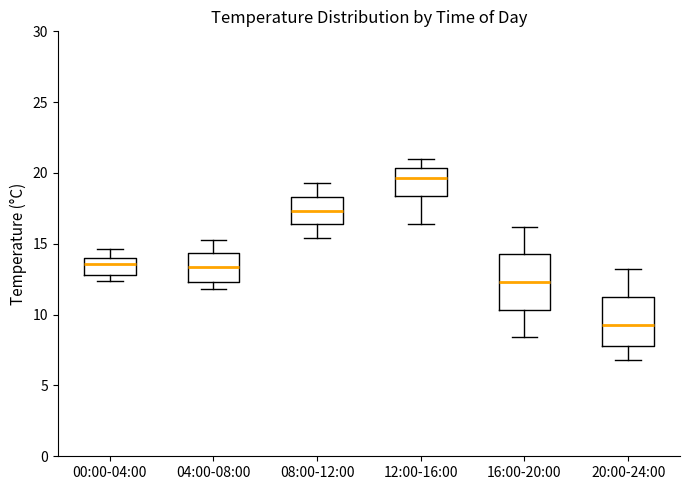

Which box has the lowest median line?

20:00-24:00